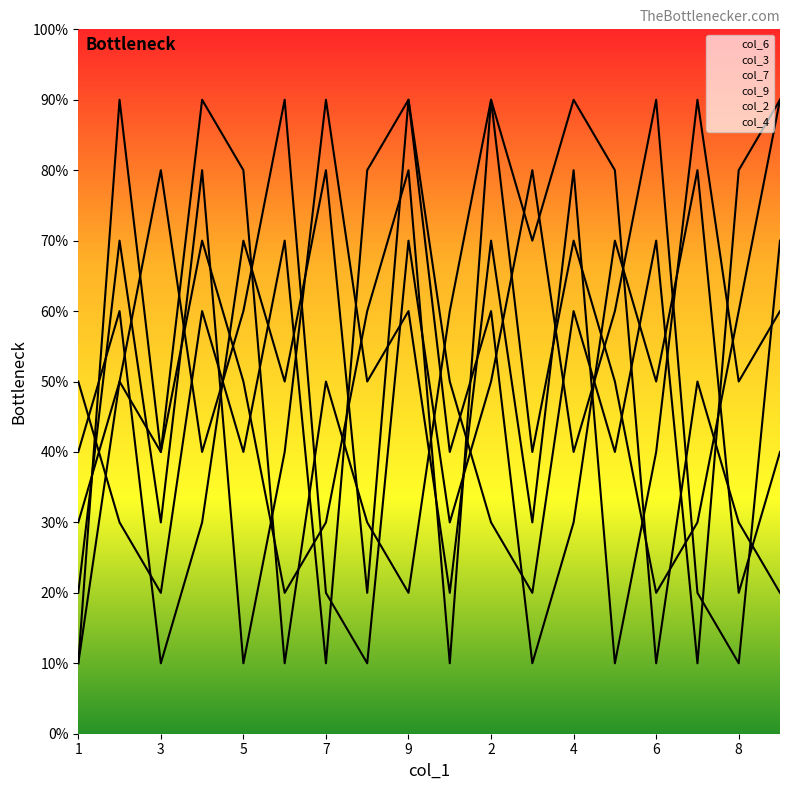

Between which two adjacent categories do col_4 and col_6 first intersect?

1 and 2